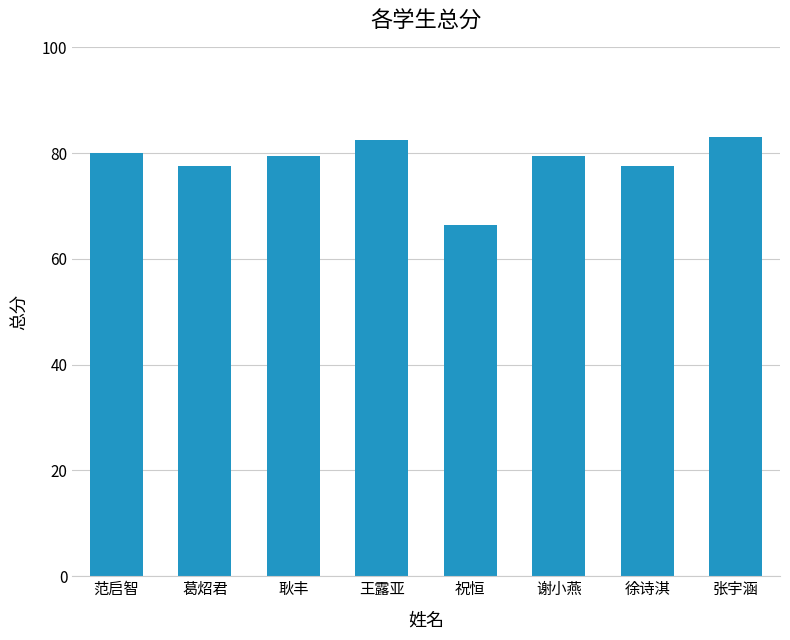

What is the difference between the values at 葛炤君 and 王露亚?

5.0